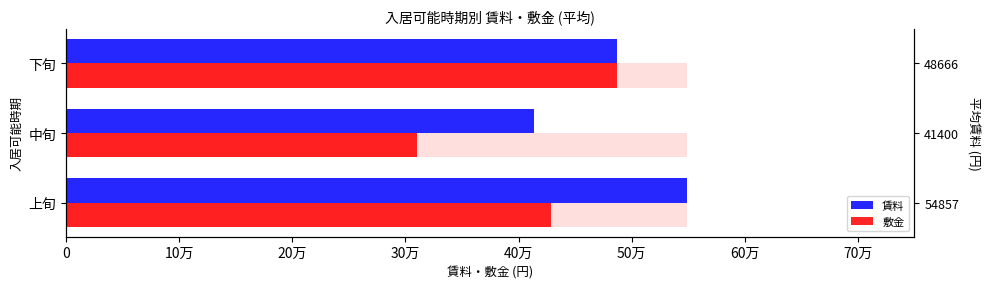

What is the difference between the 賃料 values at 0 and 10万?

13457